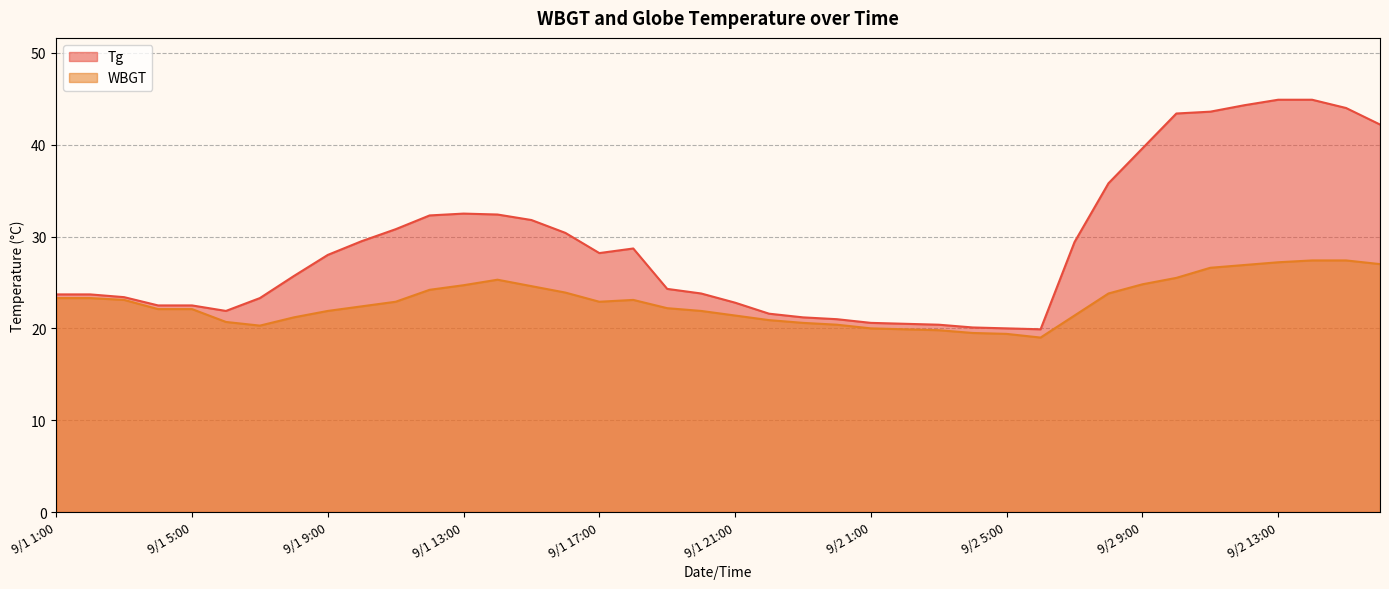

True or false: WBGT and Tg intersect in this chart.

False